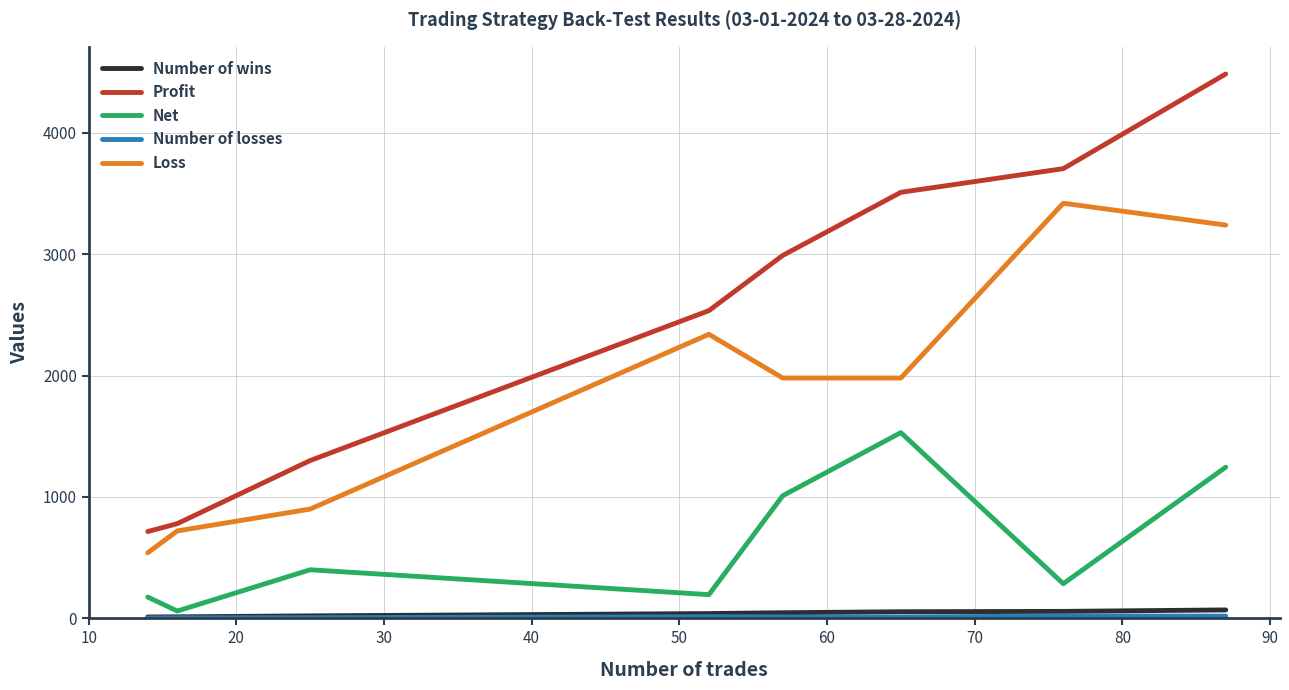

What is the difference between the maximum and minimum values in the Loss series?

2880